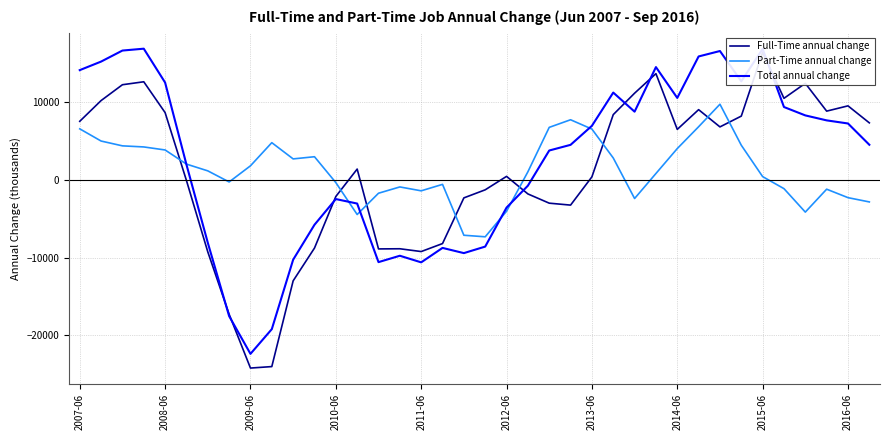

What is the lowest value of the Part-Time annual change series?

-7310